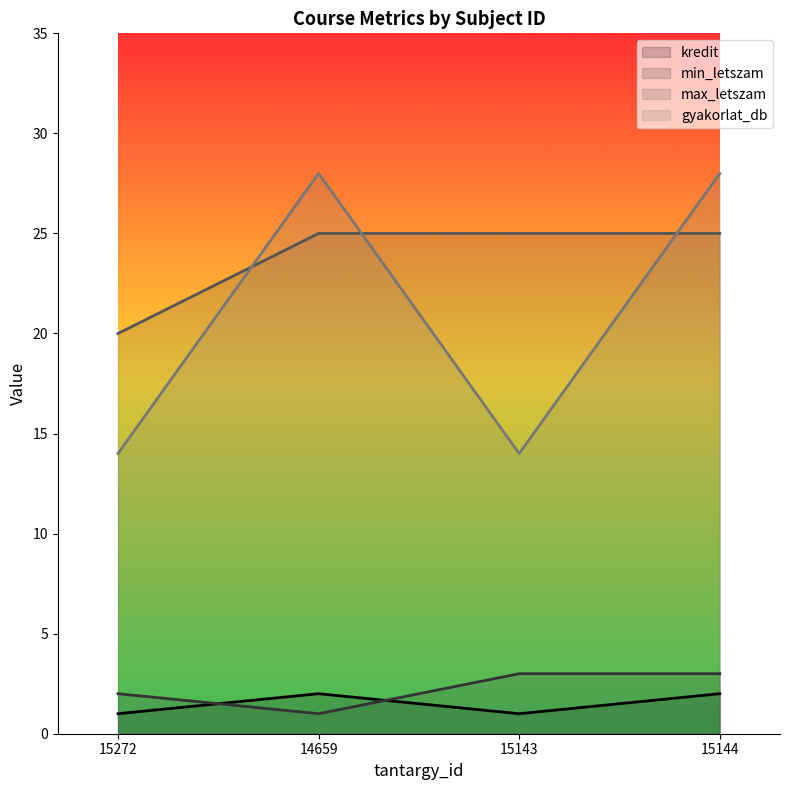

What is the difference between the maximum and minimum values in the kredit series?

1